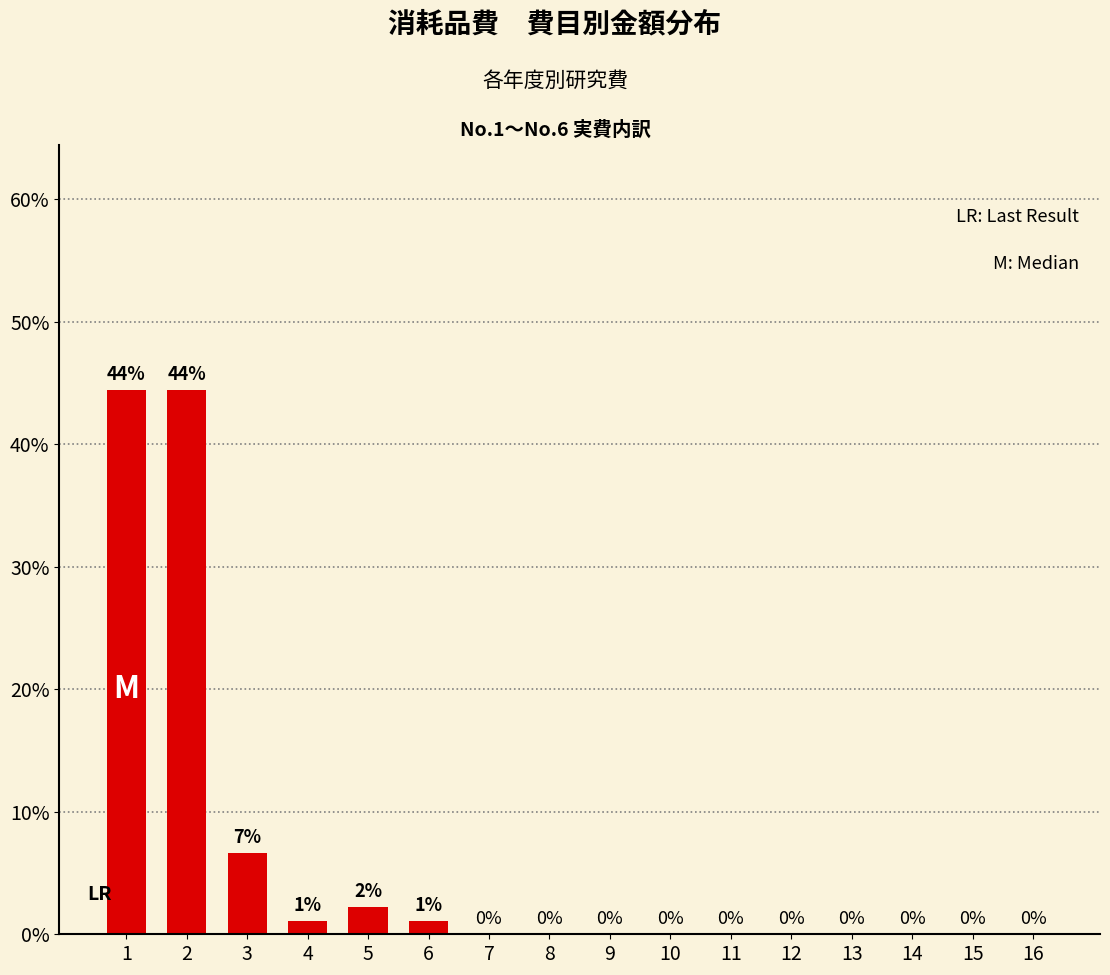

The chart shows a value of 0.0 at 14. True or false?

True